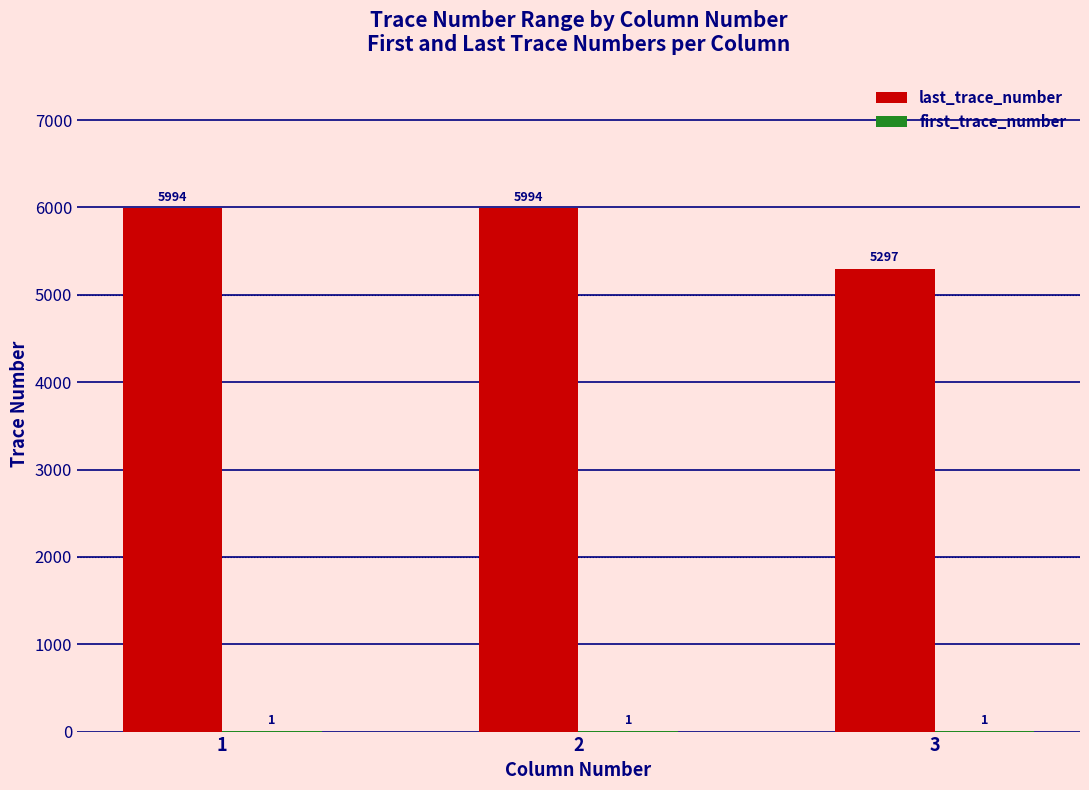

What is the total value across all series at 3?

5298